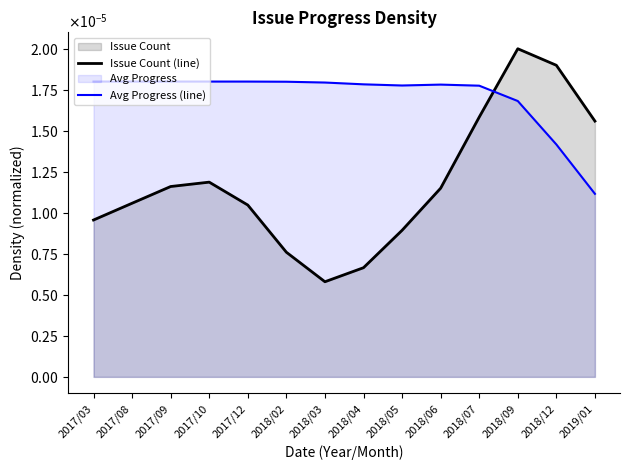

At which category does Avg Progress (line) reach its first local peak?

2018/06